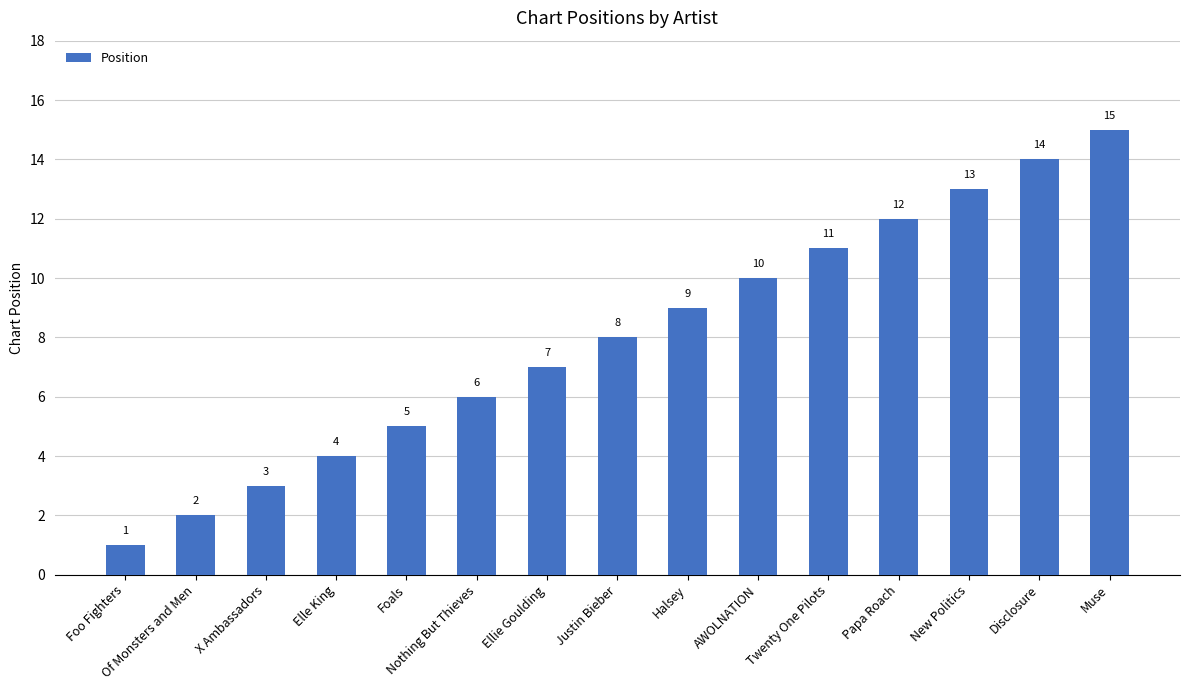

Rank the categories by value from lowest to highest.

Foo Fighters, Of Monsters and Men, X Ambassadors, Elle King, Foals, Nothing But Thieves, Ellie Goulding, Justin Bieber, Halsey, AWOLNATION, Twenty One Pilots, Papa Roach, New Politics, Disclosure, Muse